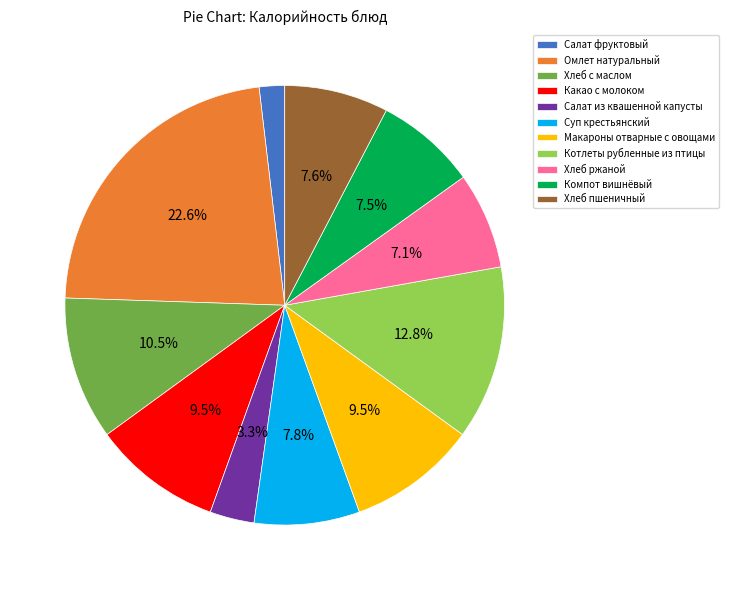

To the nearest percent, what is the difference between the Хлеб с маслом and Макароны отварные с овощами slice percentages?

1%